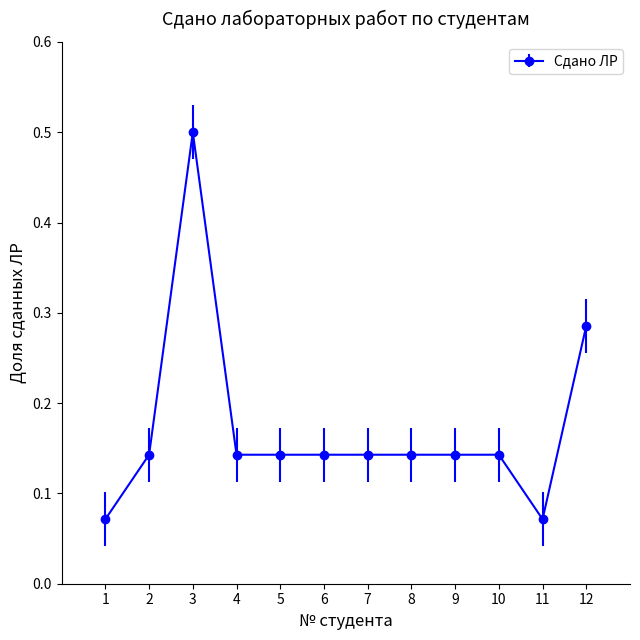

Does the chart display data point markers on the line(s)?

Yes